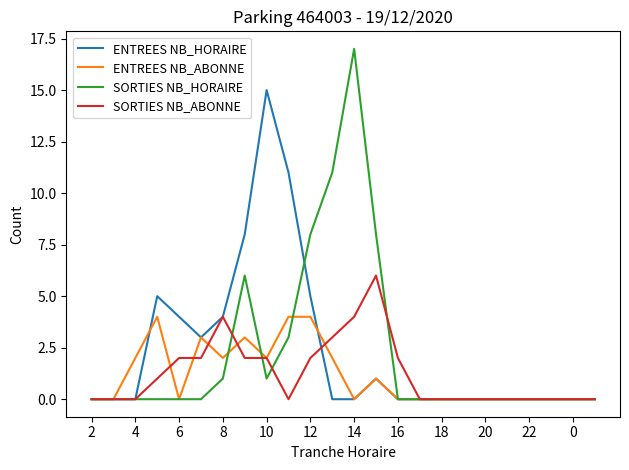

List the series in order of their peak value, lowest first.

ENTREES NB_ABONNE, SORTIES NB_ABONNE, ENTREES NB_HORAIRE, SORTIES NB_HORAIRE